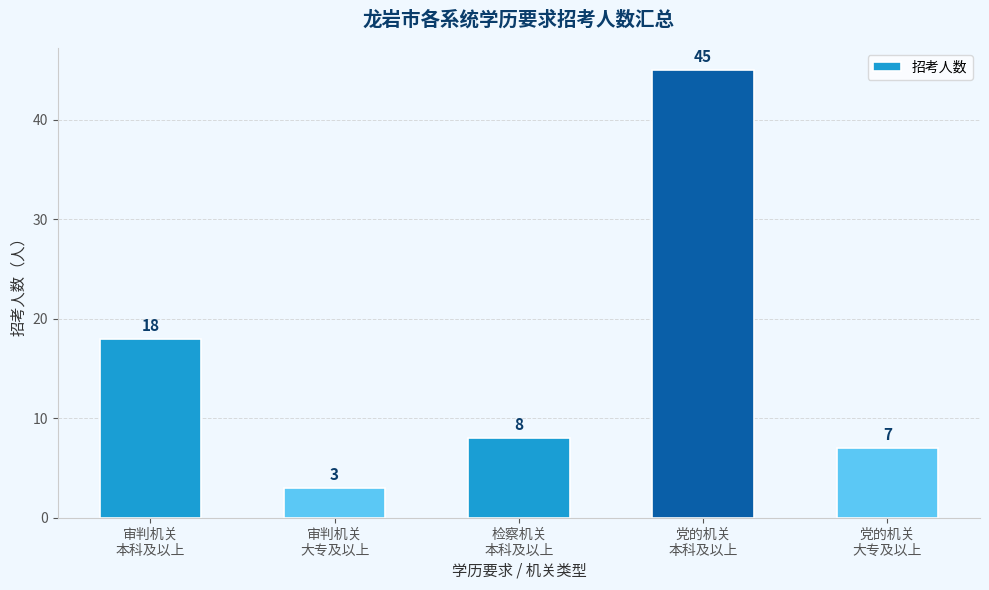

How many categories are shown in the chart?

5